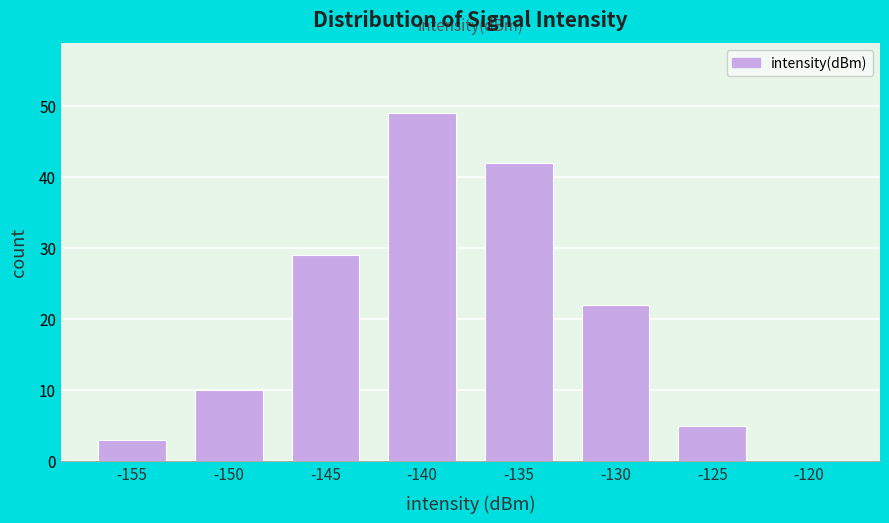

Reading right to left, list all the values displayed in this chart.

-120=0	-125=5	-130=22	-135=42	-140=49	-145=29	-150=10	-155=3